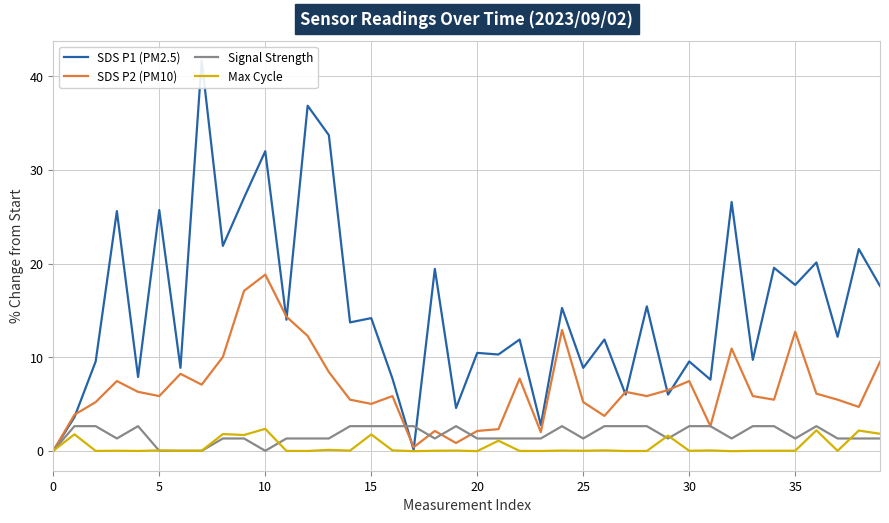

What is the average value of the SDS P2 (PM10) series?

6.7